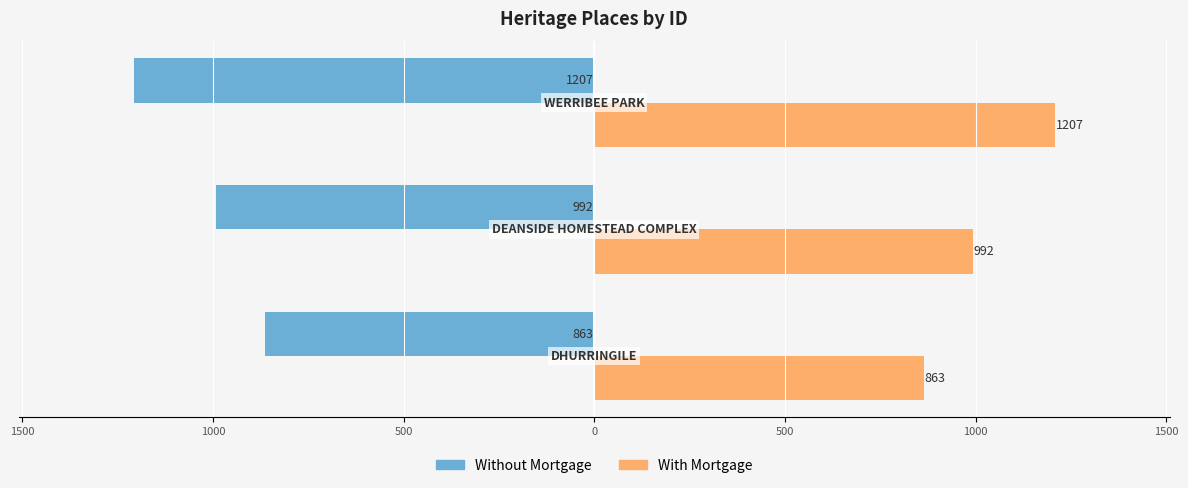

What are all the series names shown in the legend?

Without Mortgage, With Mortgage